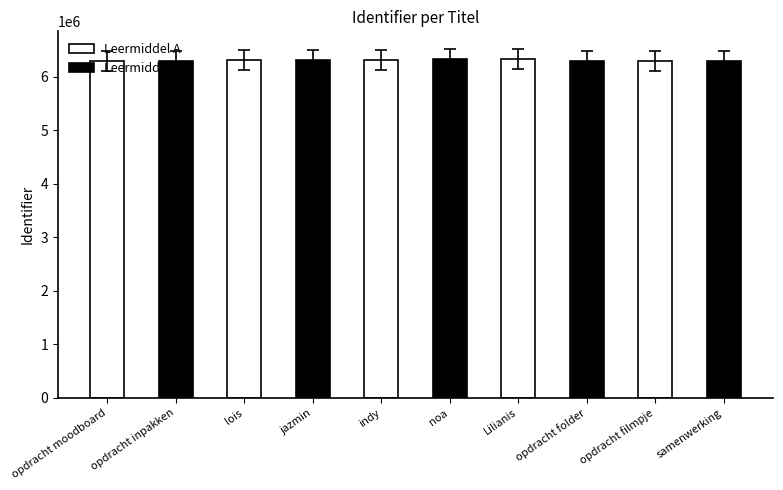

What value does the Leermiddel A series have at lois, to the nearest 100?

6312200